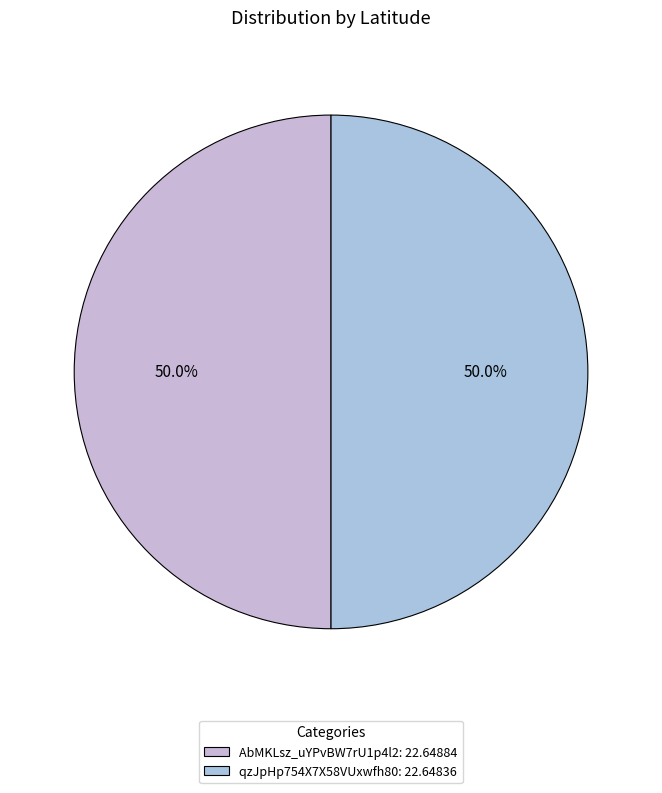

Which has a higher value, AbMKLsz_uYPvBW7rU1p4l2 or qzJpHp754X7X58VUxwfh80?

AbMKLsz_uYPvBW7rU1p4l2